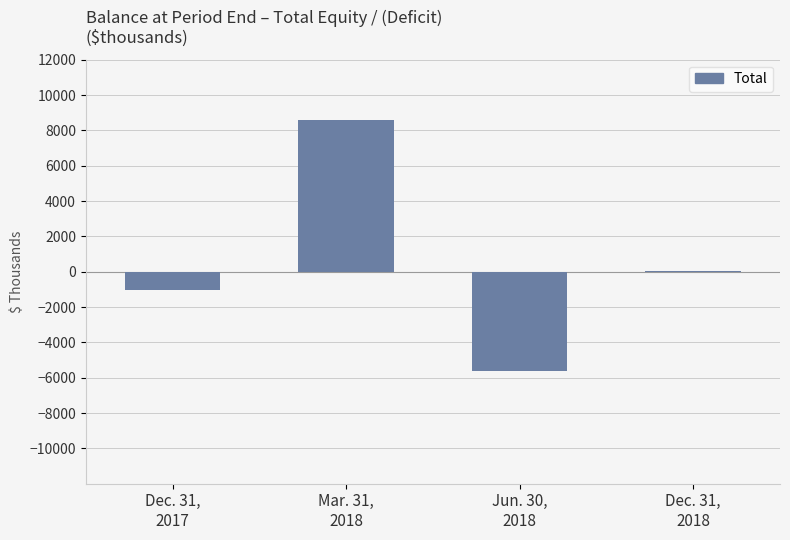

Are the bars horizontal?

No